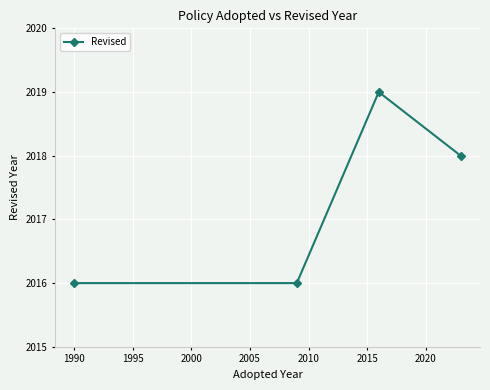

What is the difference between the maximum and minimum values?

3